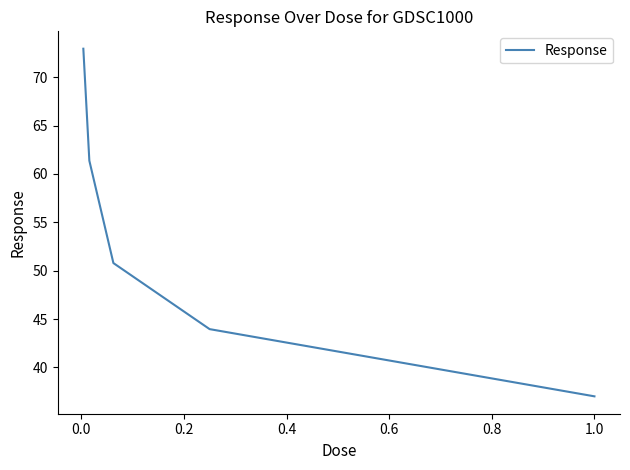

What is the smallest value displayed?

37.0